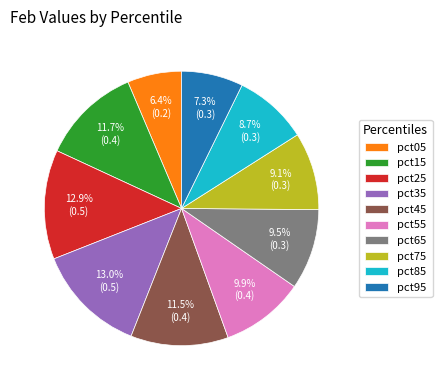

Which category has the smallest portion of the pie?

pct05